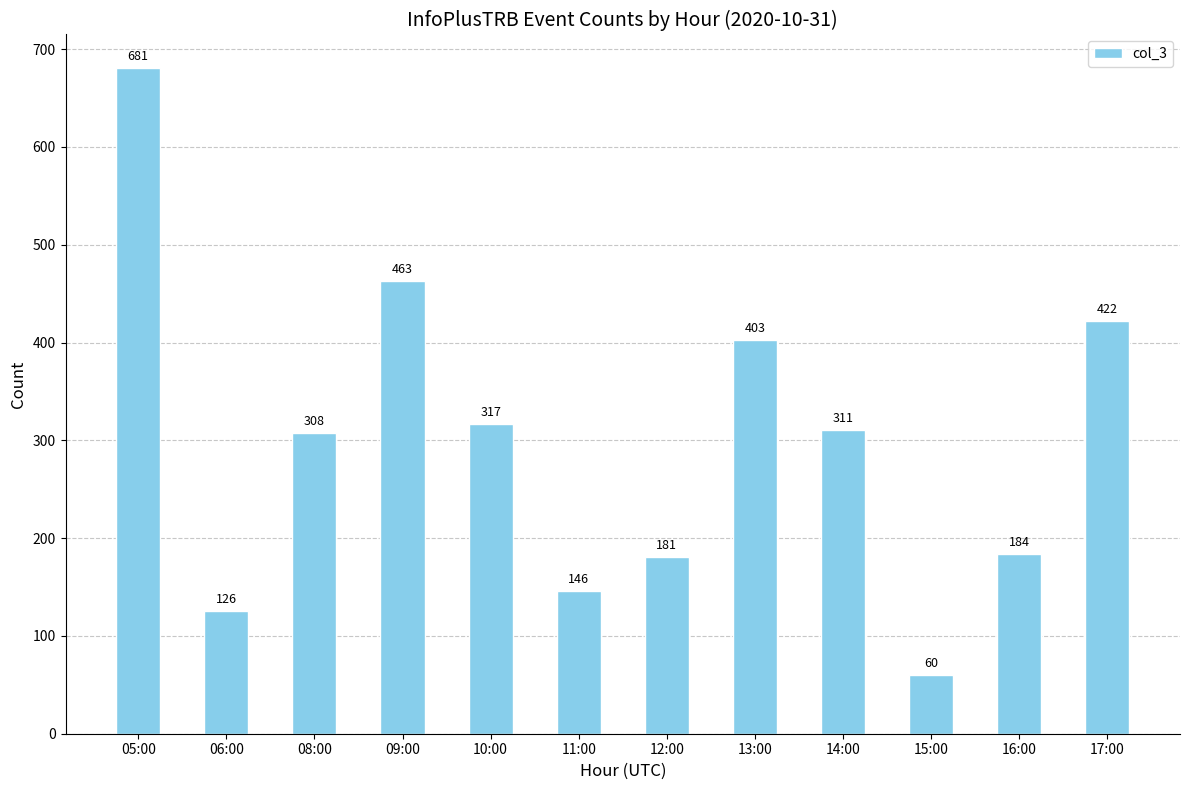

True or false: the data shows 681 at 05:00.

True